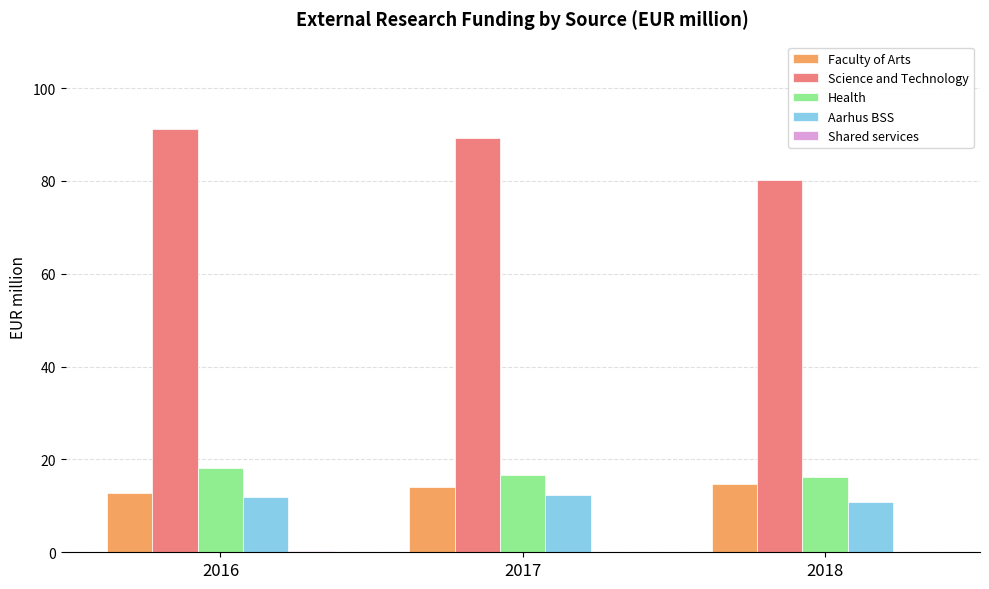

What is the sum of all Aarhus BSS values?

35.0